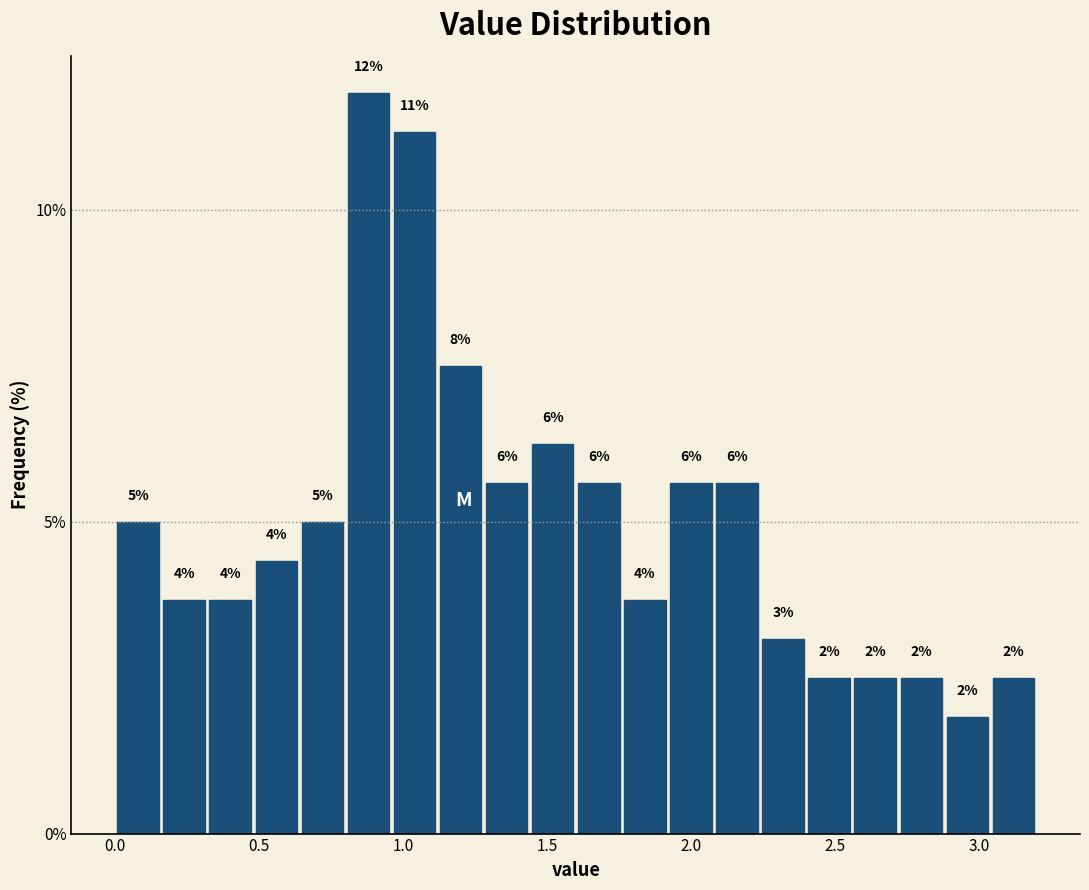

Read against the x-axis, roughly where is the centre of the tallest bar?

0.90